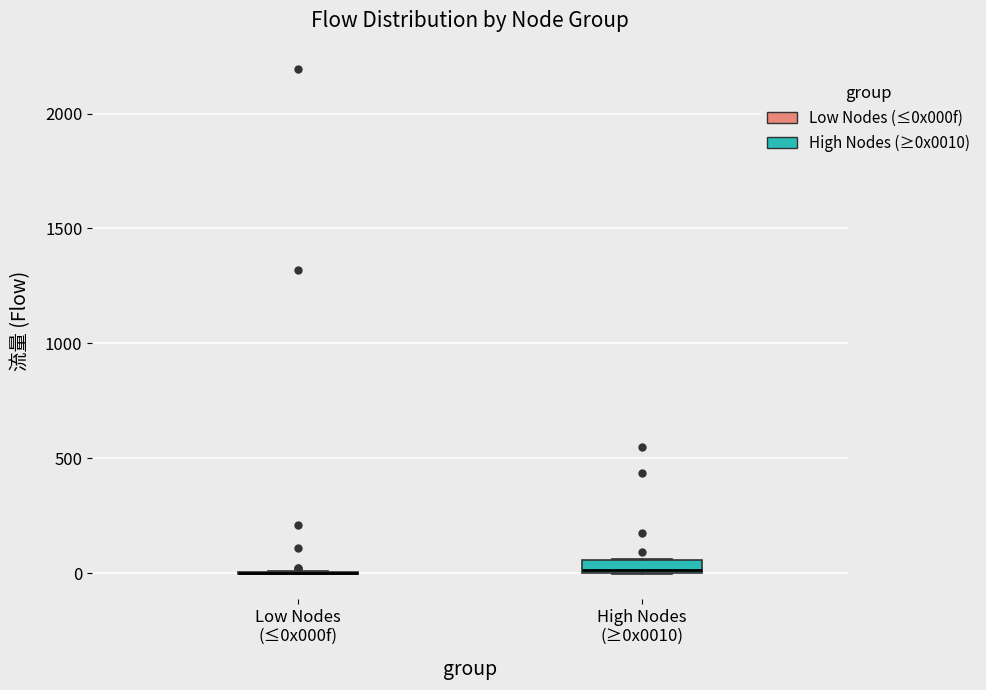

Comparing the boxes themselves (not the whiskers), which one is the tallest?

High Nodes (≥0x0010)